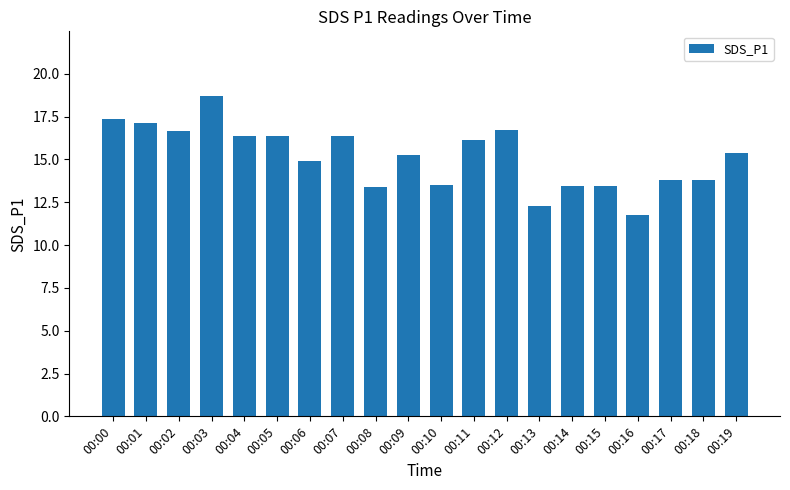

How many bars are there in total?

20